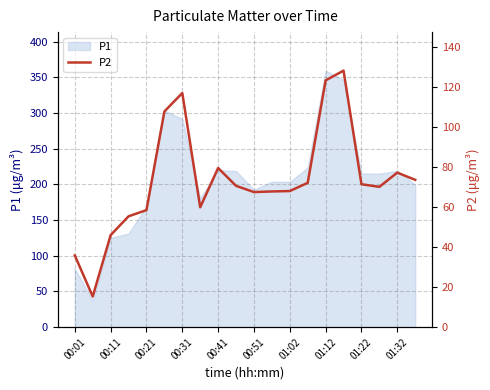

What is the sum of all values?

1462.8